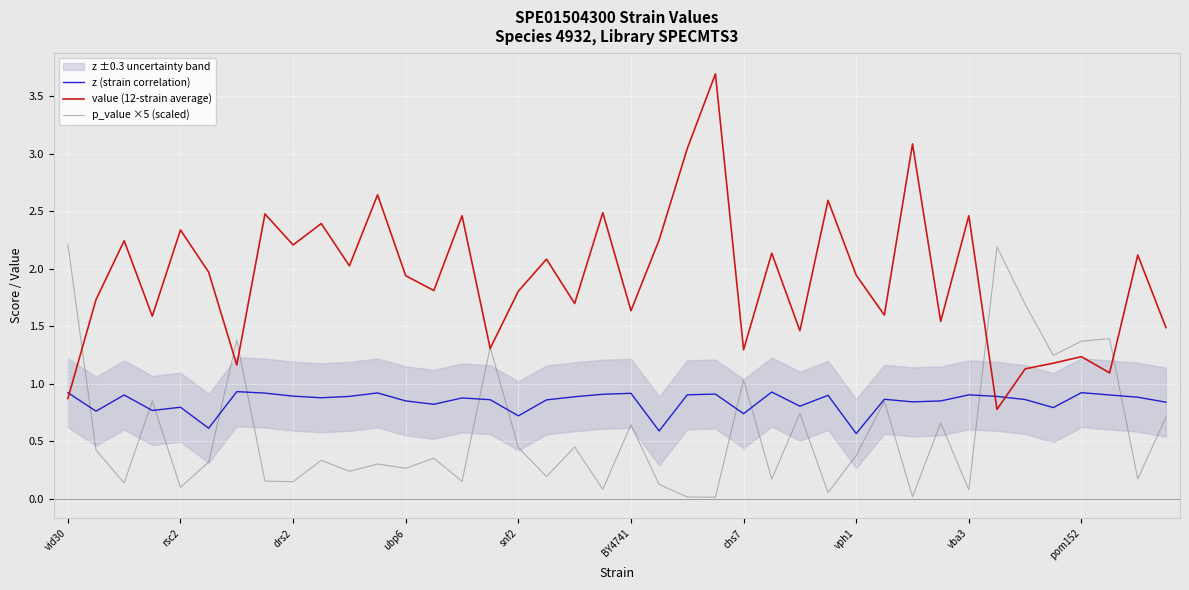

What is the maximum value for value (12-strain average)?

3.7